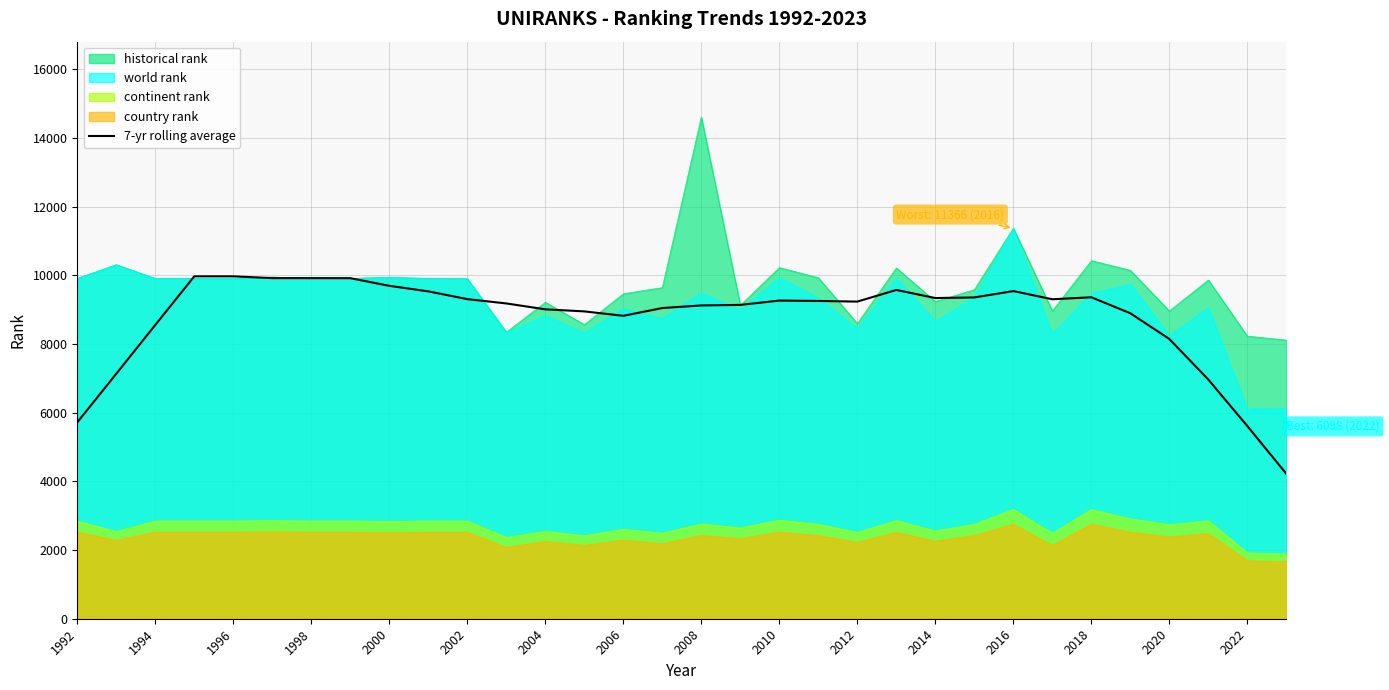

Which series has the widest spread of values?

historical rank